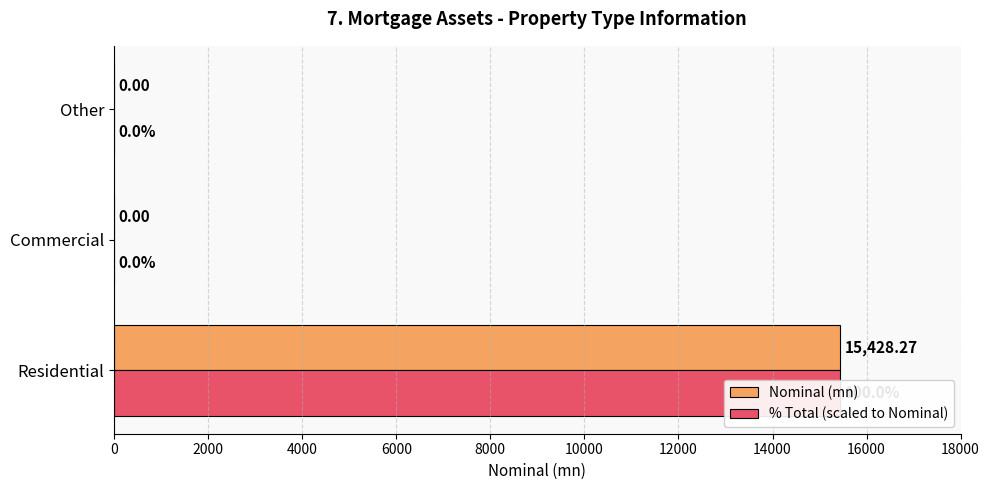

How many data points does each series have?

3